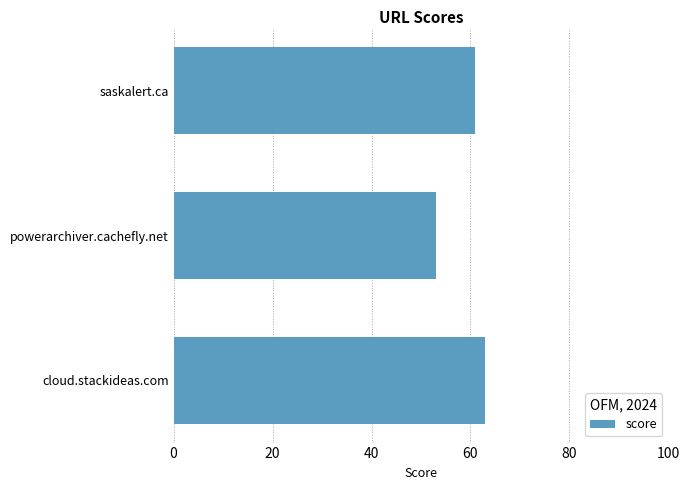

Are the bars grouped side by side (vs. stacked)?

No